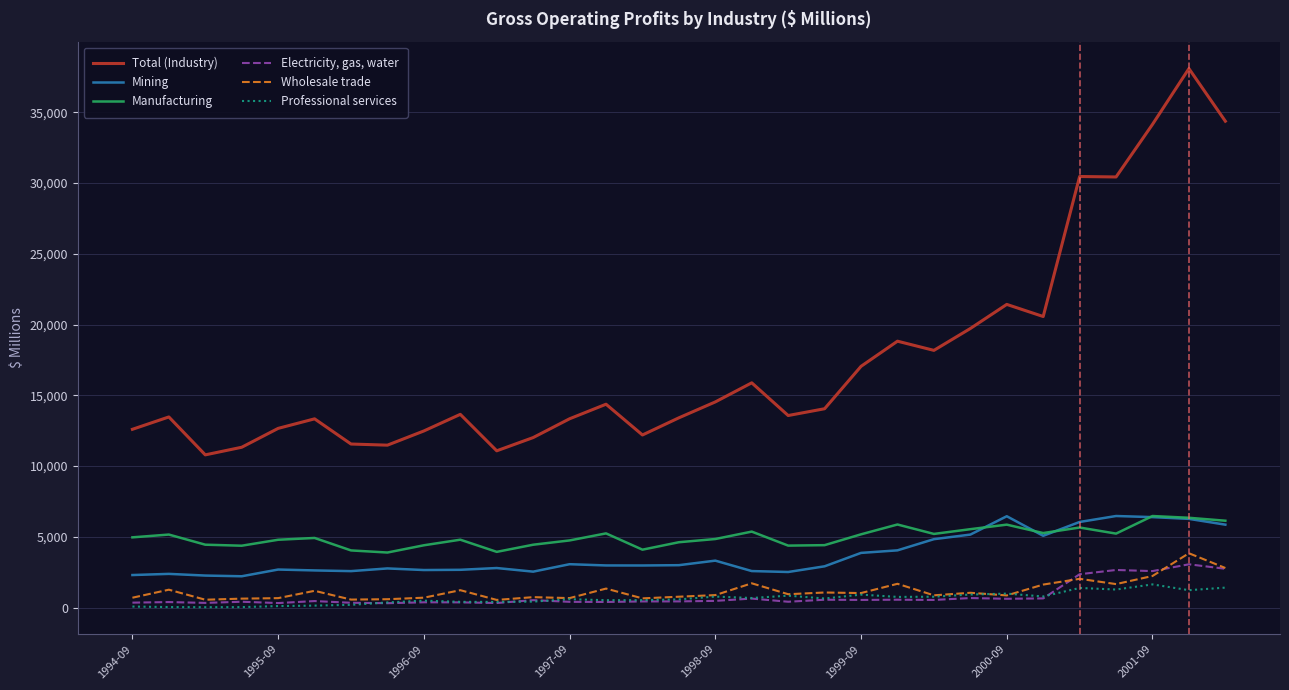

True or false: Electricity, gas, water and Total (Industry) cross at least once.

False